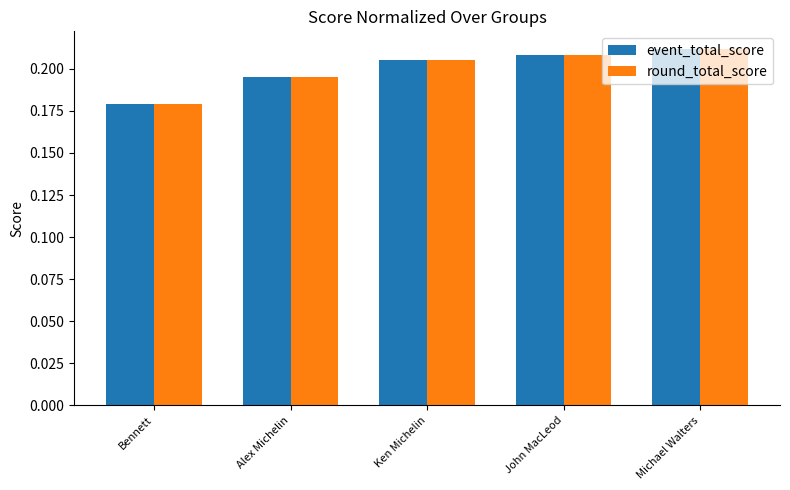

Which category has the lowest value in the round_total_score series?

Bennett